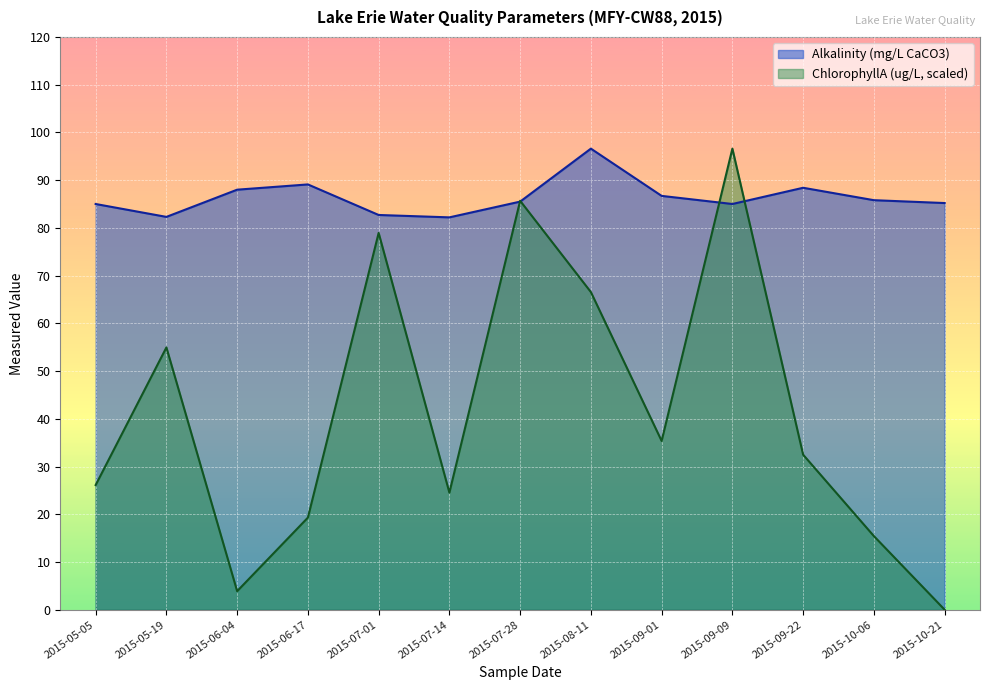

At which category does Alkalinity reach its first local peak?

2015-06-17